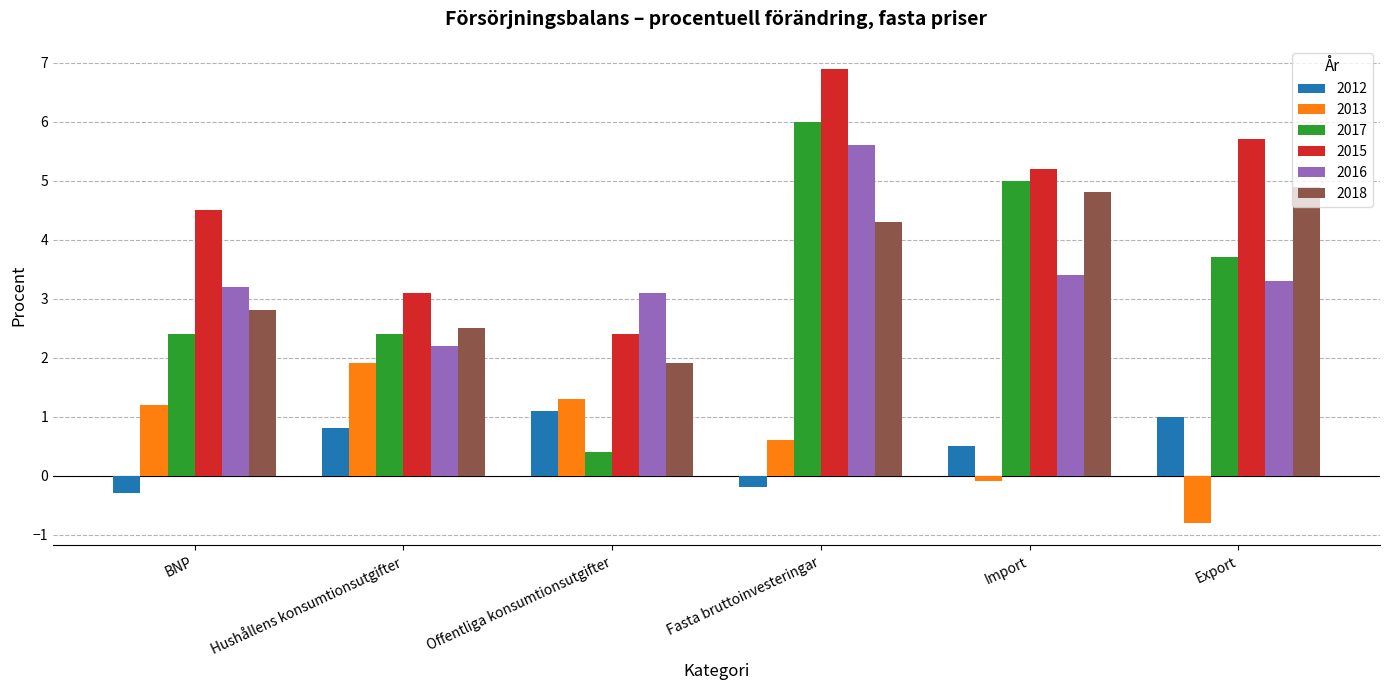

What are all the series names shown in the legend?

2012, 2013, 2017, 2015, 2016, 2018